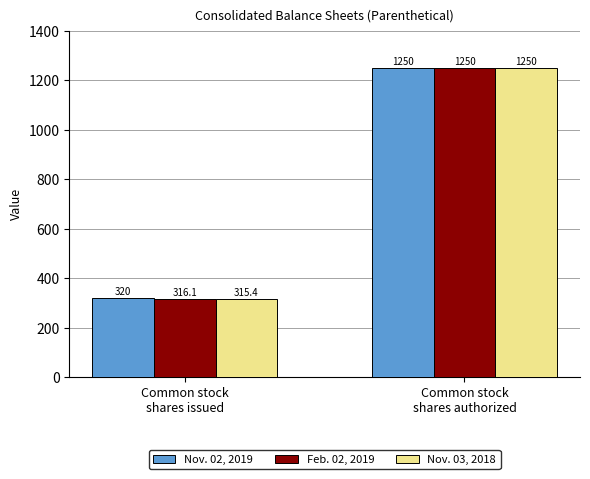

Reading right to left, transcribe all the data shown in this chart.

Nov. 02, 2019: 1250.0	320.0
Feb. 02, 2019: 1250.0	316.1
Nov. 03, 2018: 1250.0	315.4